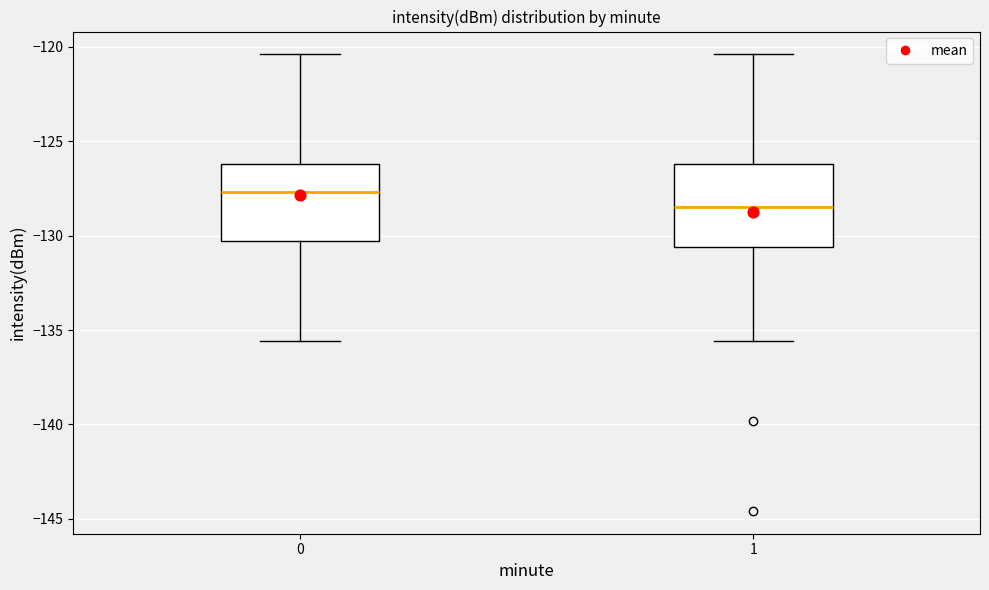

Reading left to right, transcribe this box plot: for each box, give where its median line is, the range the box spans, and where its two whiskers end, as read against the y-axis. The values are not printed on the chart, so give them approximately, as read against the axis.

0: median -127.5, box -130.5 to -126.0, whiskers -135.5 to -120.5
1: median -128.5, box -130.5 to -126.0, whiskers -135.5 to -120.5